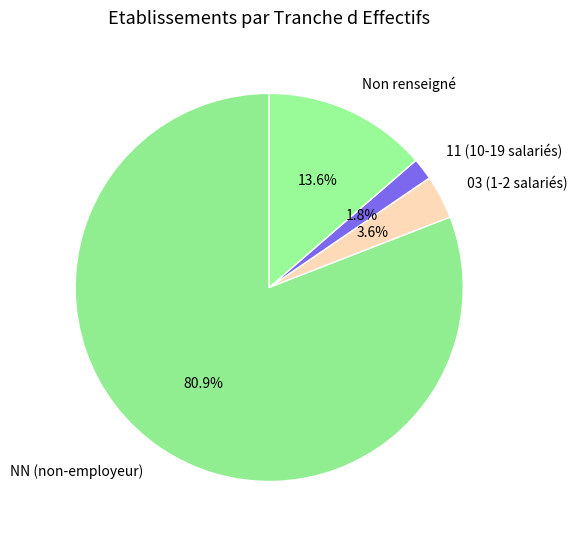

How many segments does this pie chart have?

4